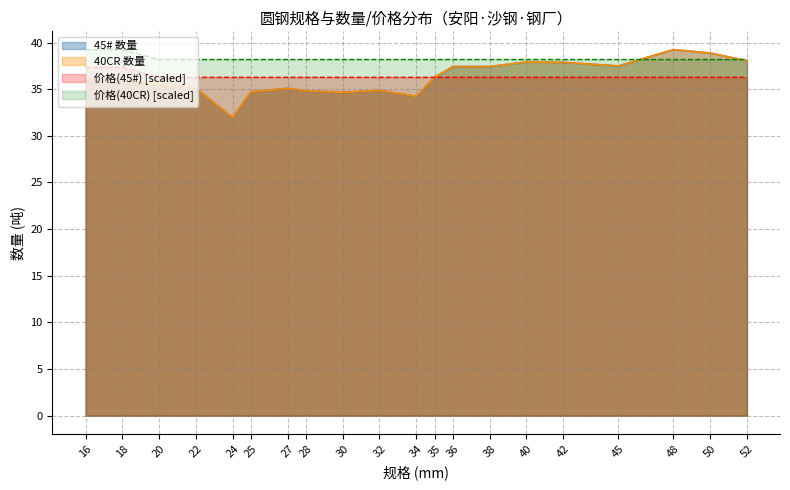

Is the value of 40CR at 35 greater than the value of 价格(40CR) at 36?

No